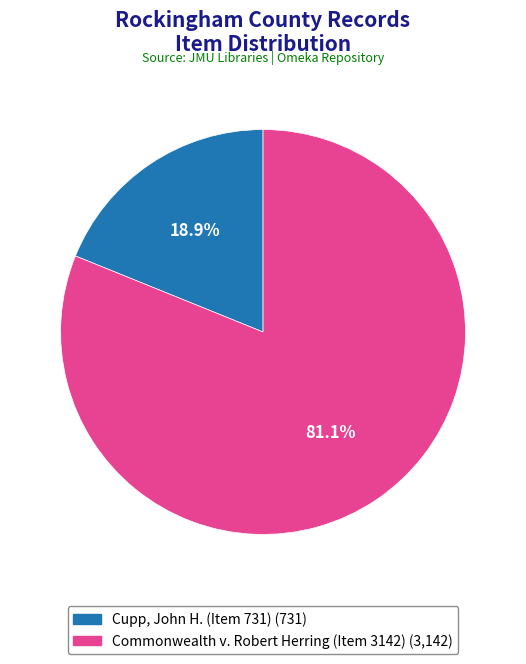

Which slice is the smallest?

Cupp, John H. (Item 731)